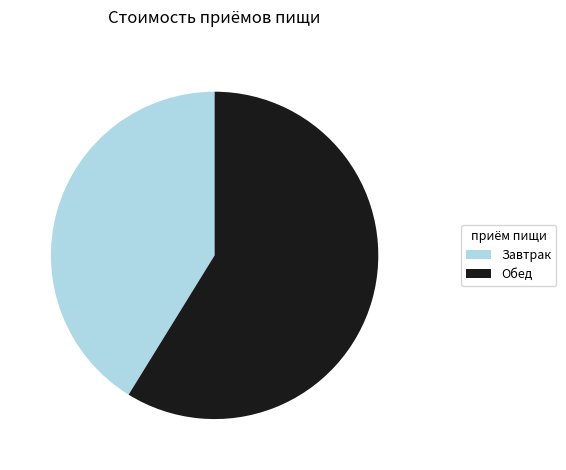

Which slice represents more than half of the pie?

Обед